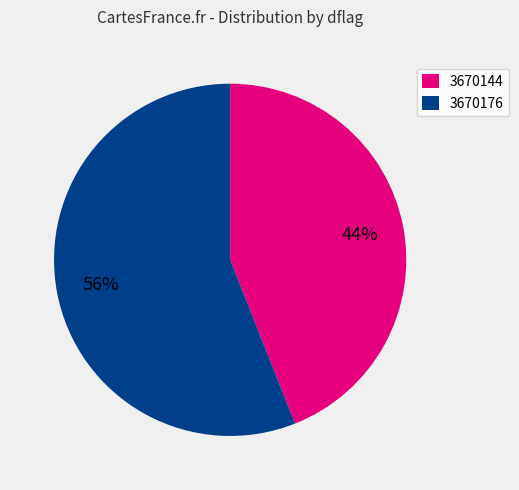

To the nearest percent, what percentage of the pie is 3670144?

44%